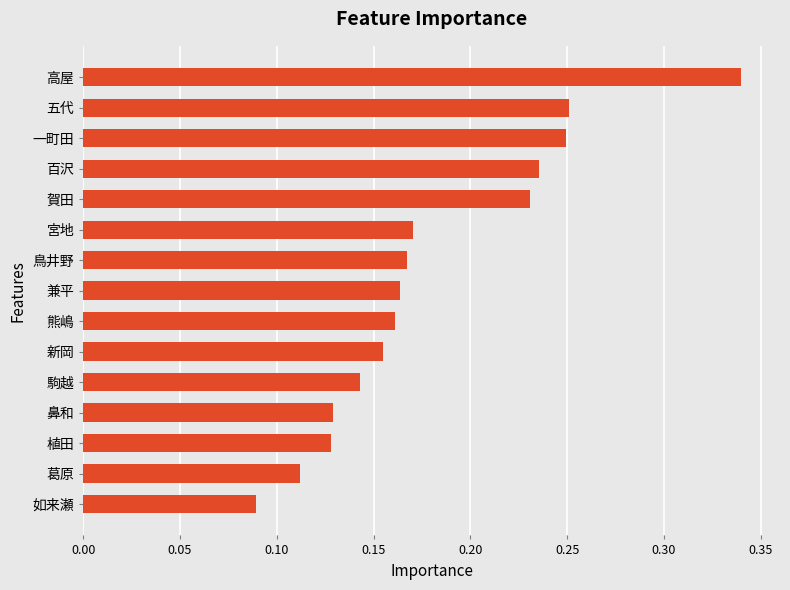

The value at 宮地 is 0.1. True or false?

False